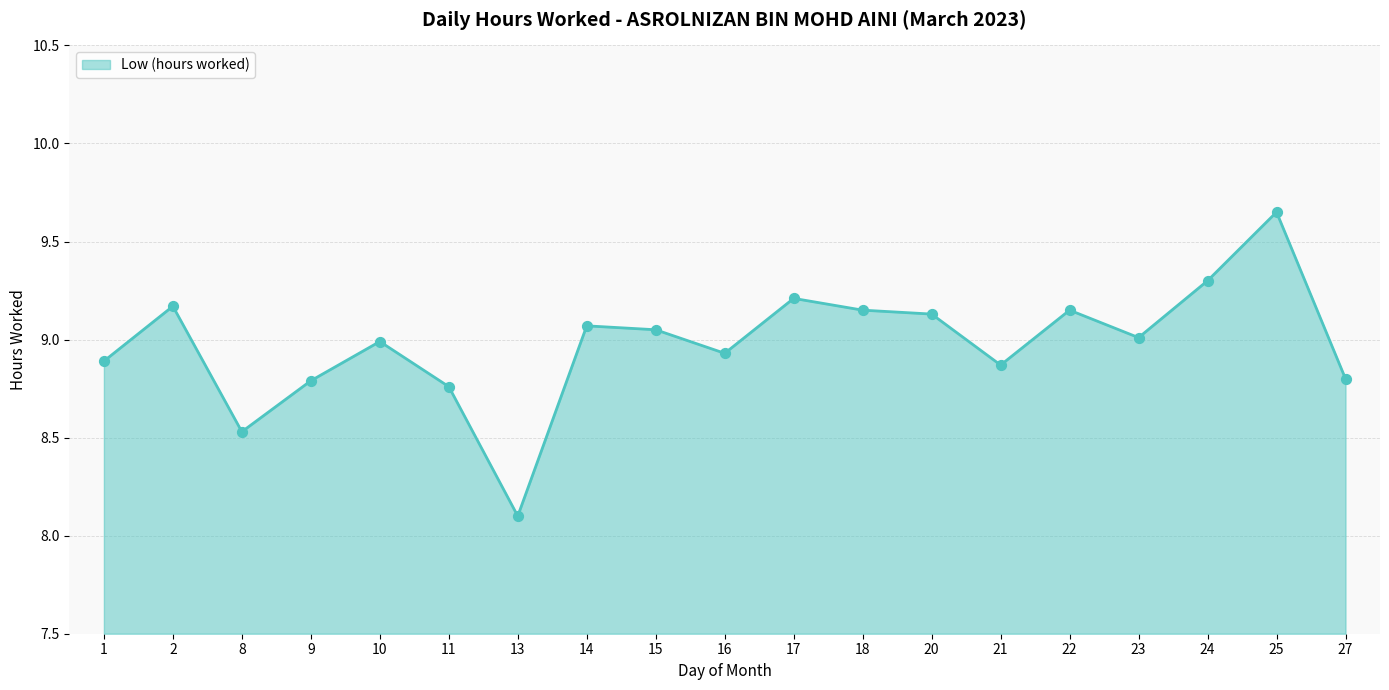

Which has a higher value, 27 or 21?

21